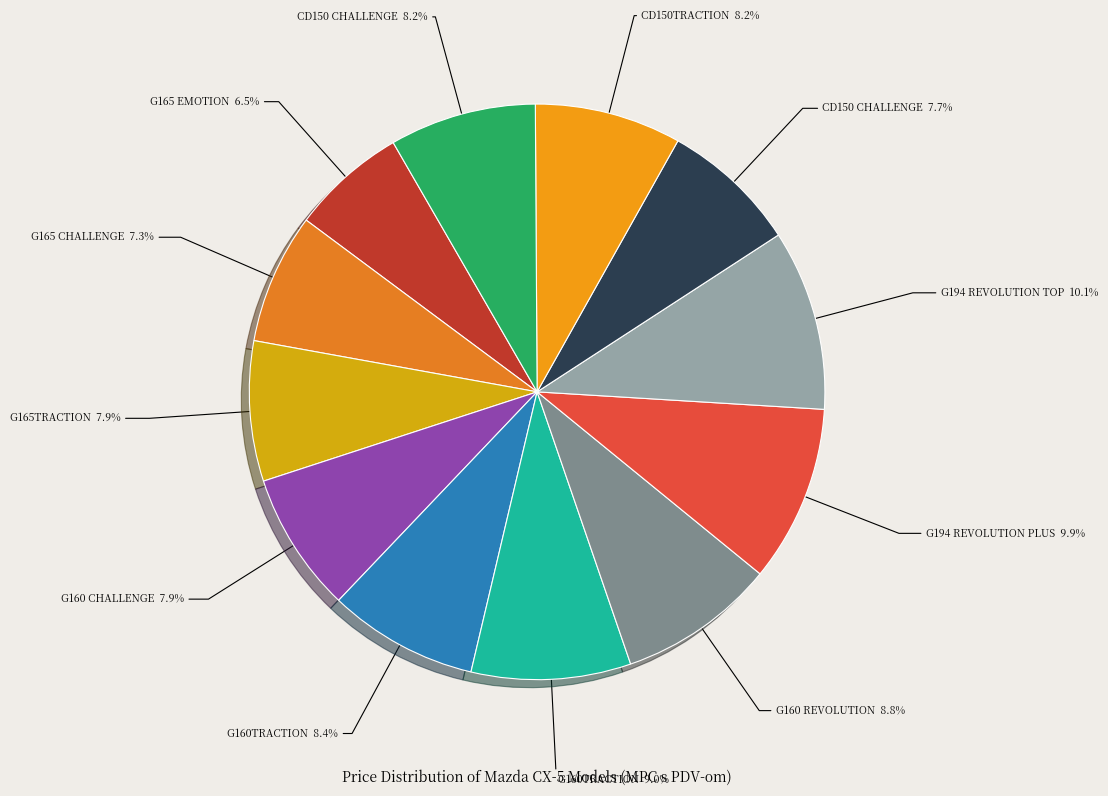

How many slices are in this pie chart?

12